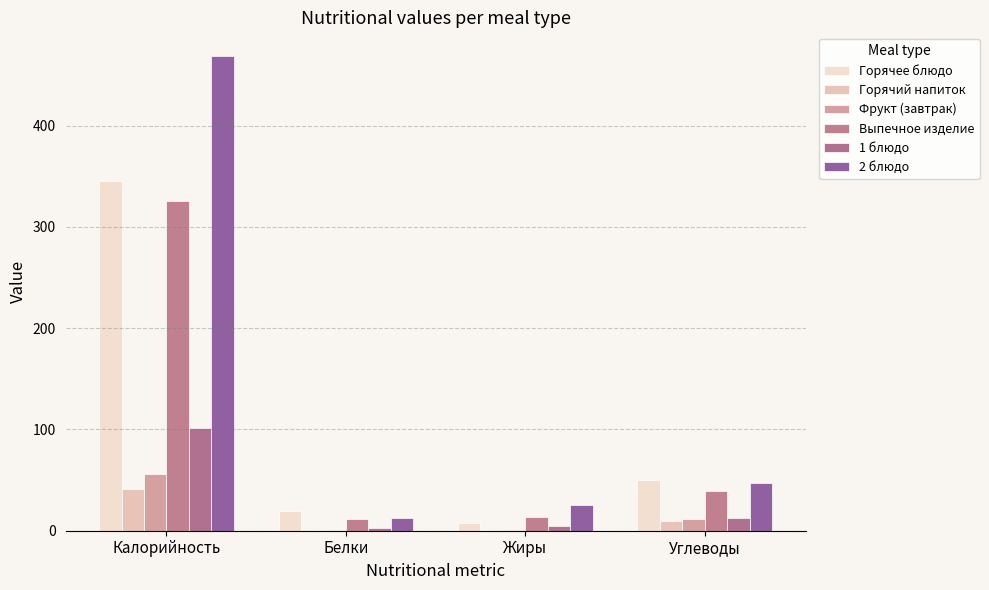

Which has a higher value, Калорийность or Белки?

Калорийность